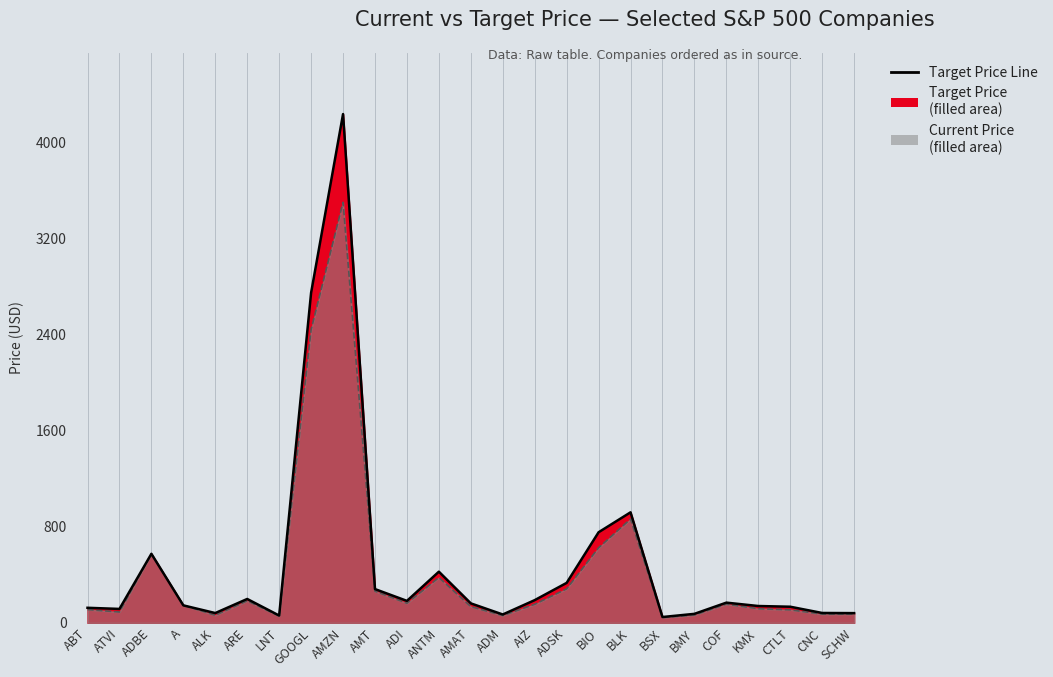

Rank the categories by value from lowest to highest.

BSX, LNT, ADM, BMY, SCHW, ALK, CNC, ATVI, ABT, CTLT, KMX, A, AMAT, COF, ADI, AIZ, ARE, AMT, ADSK, ANTM, ADBE, BIO, BLK, GOOGL, AMZN